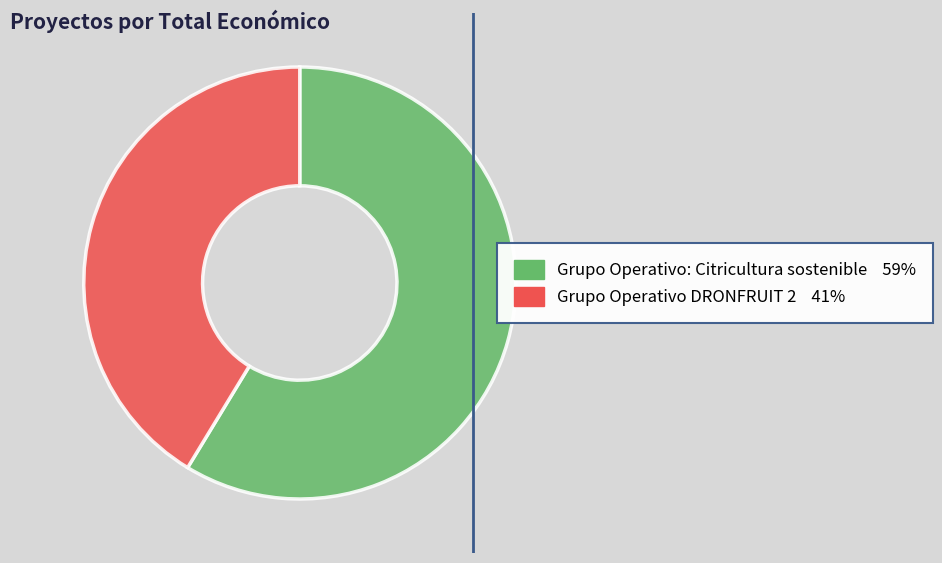

Do Grupo Operativo DRONFRUIT 2 and Grupo Operativo: Citricultura sostenible together represent more than half of the pie?

Yes